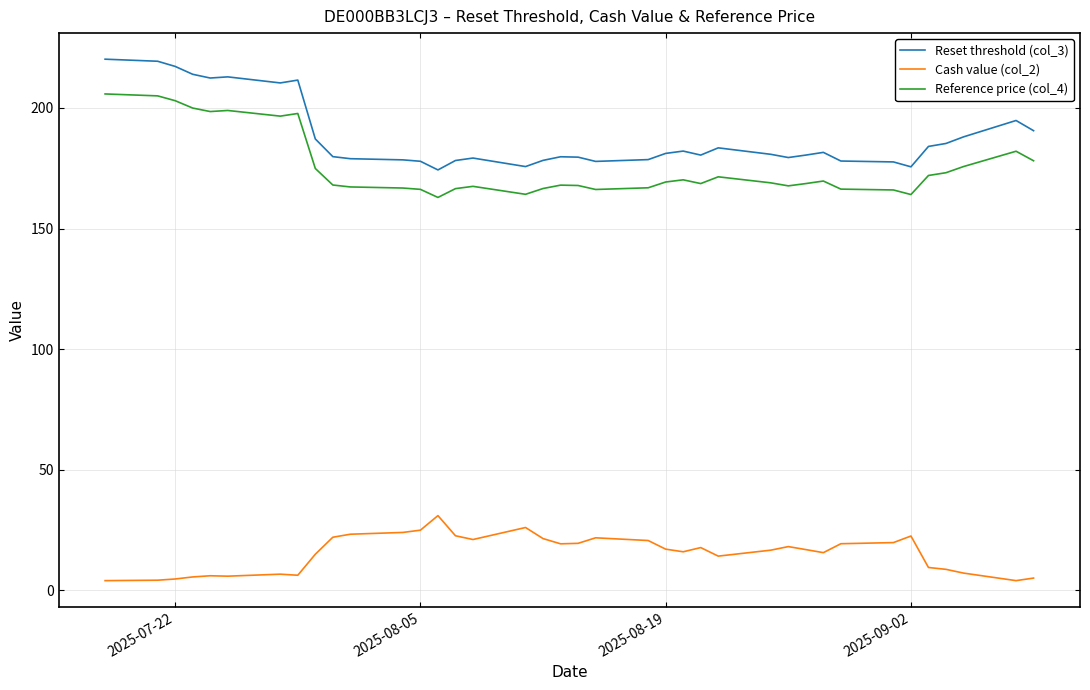

Rank the series by their maximum value, from highest to lowest.

Reset threshold (col_3), Reference price (col_4), Cash value (col_2)